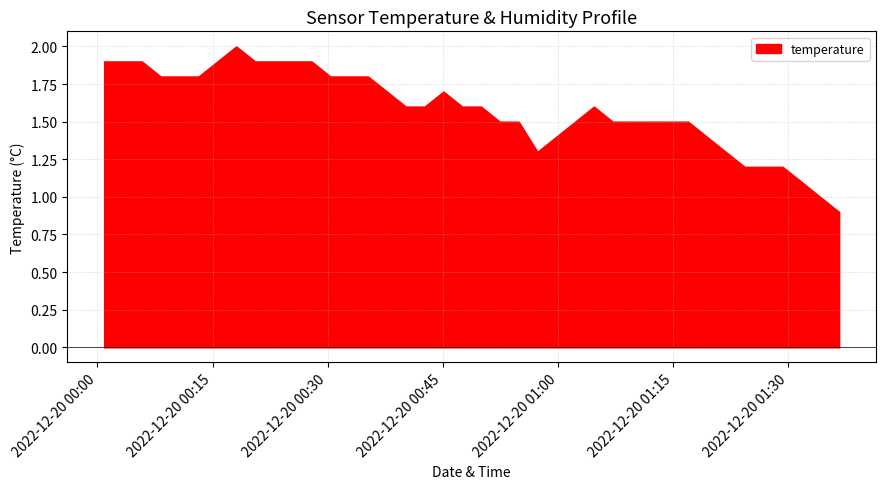

Where does the temperature series first go above 1?

2022-12-20T00:00:53